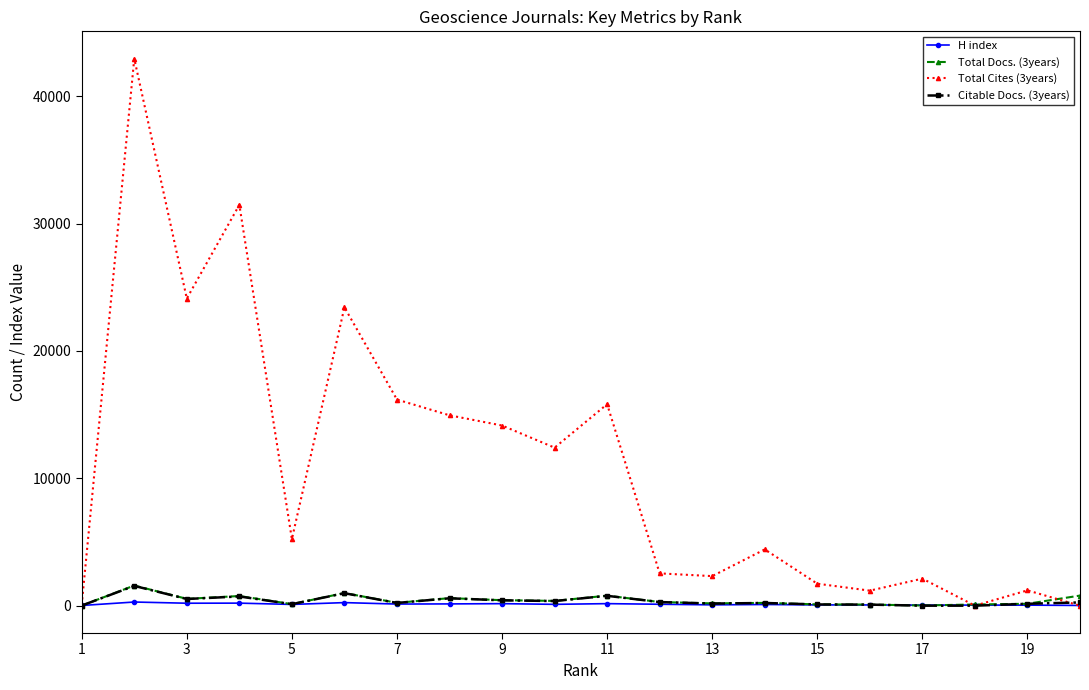

True or false: Total Cites (3years) has more than 2 points higher than both neighbors.

True